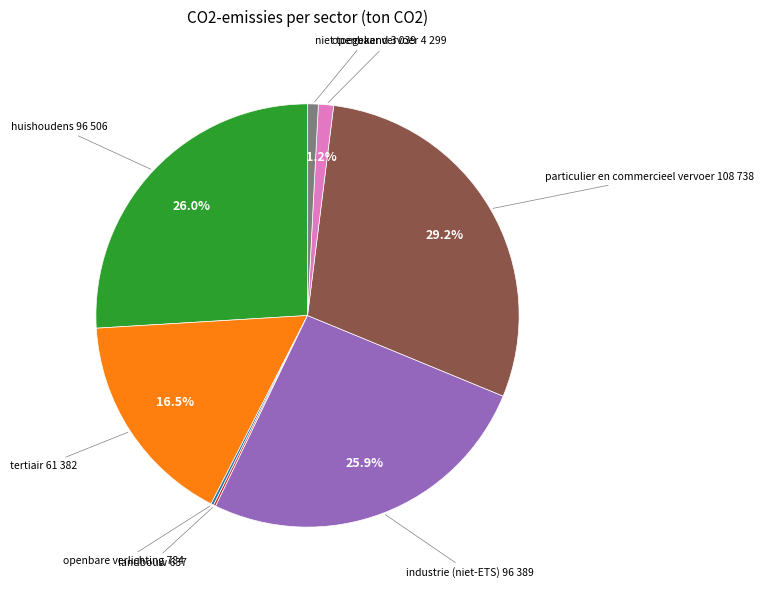

Does any single category account for the majority?

No